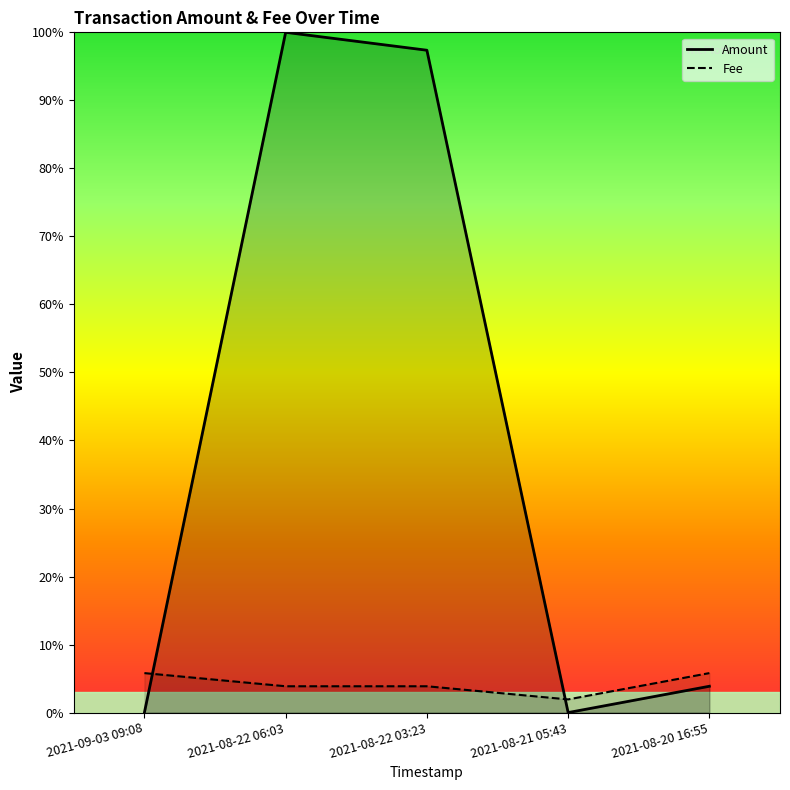

Which category has the highest value in the Fee series?

2021-09-03 09:08